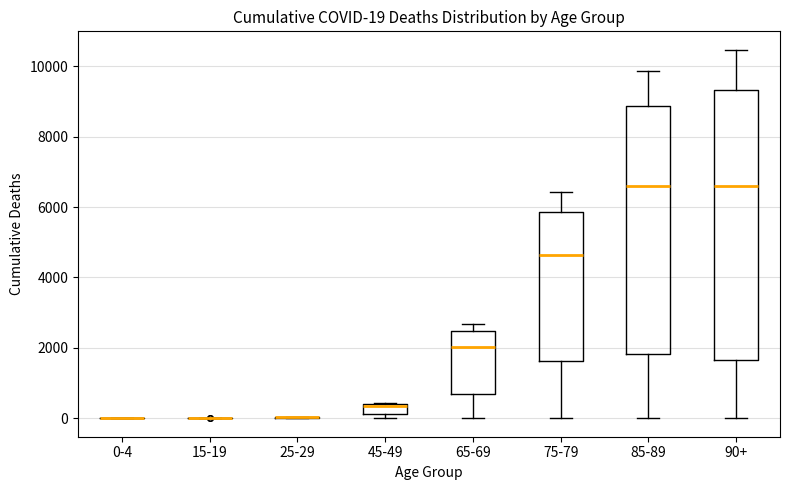

Comparing the boxes themselves (not the whiskers), which one is the tallest?

90+